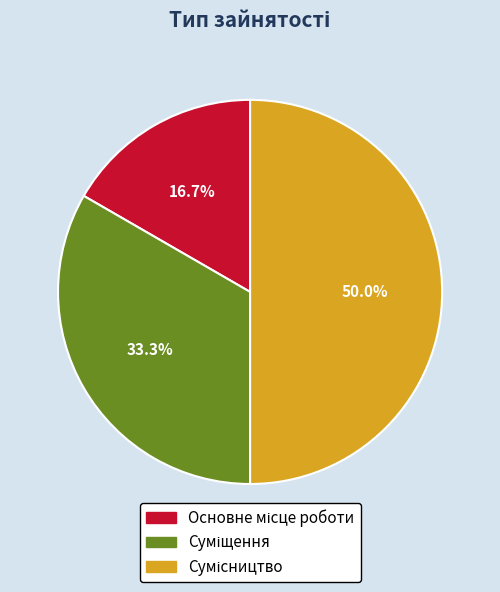

To the nearest percent, what is the average slice percentage?

33%